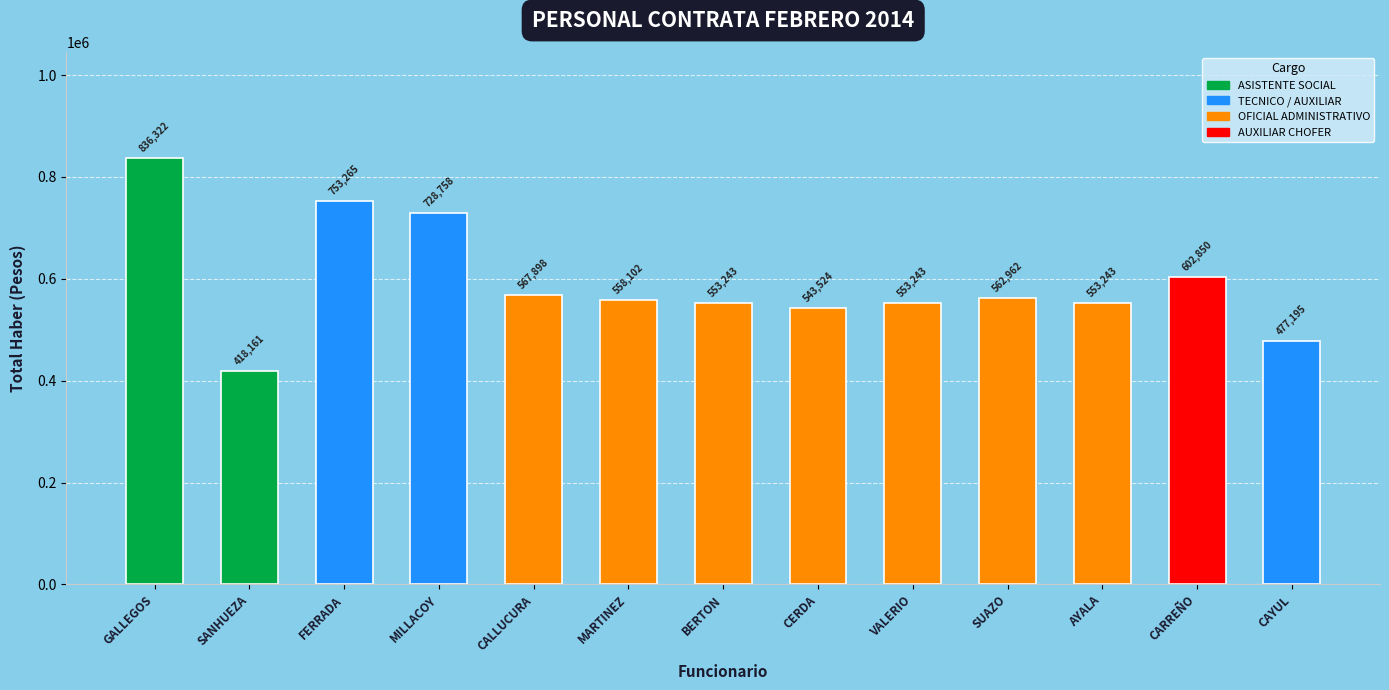

At which category does the chart reach its minimum across all series?

SANHUEZA